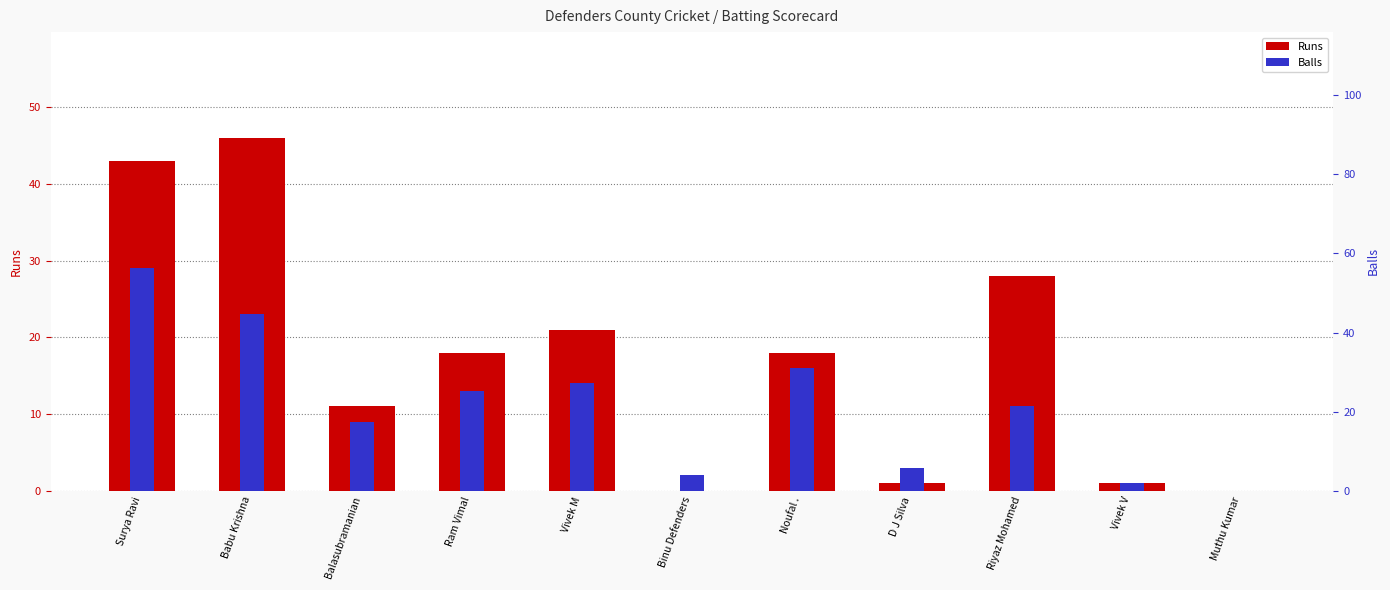

What is the sum of all Balls values?

121